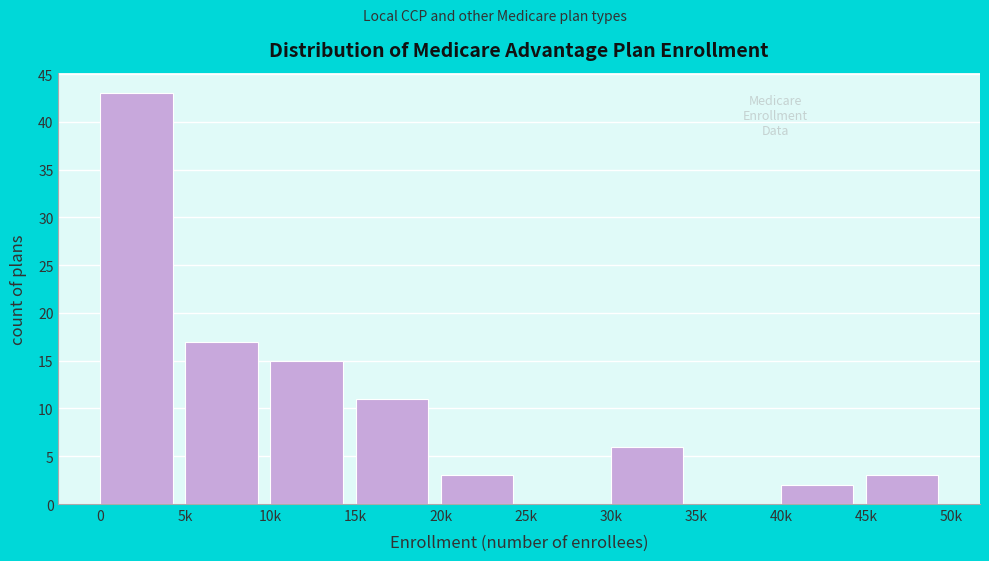

Reading left to right, what are all the values shown in this chart?

0=43	5k=17	10k=15	15k=11	20k=3	25k=0	30k=6	35k=0	40k=2	45k=3